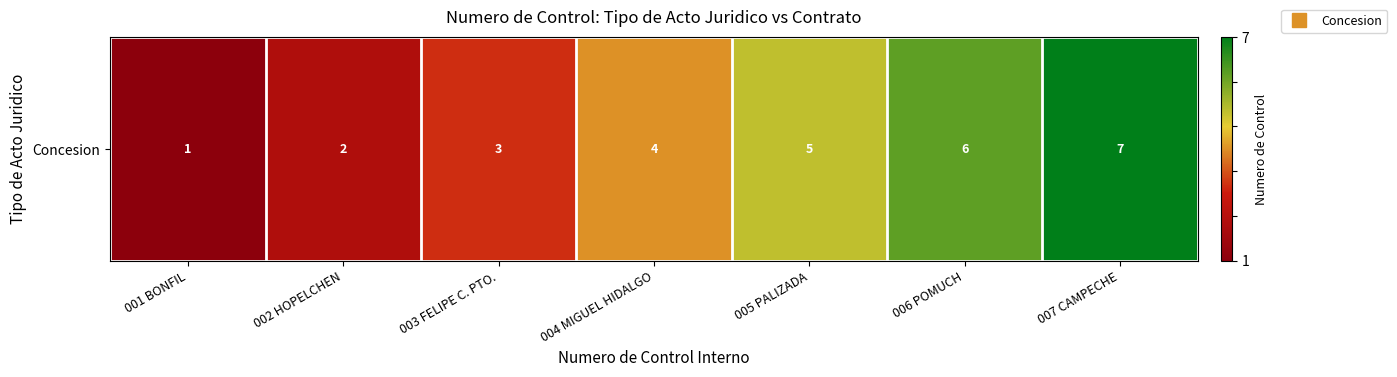

What is the sum of the values at 006 POMUCH and 007 CAMPECHE?

1.8